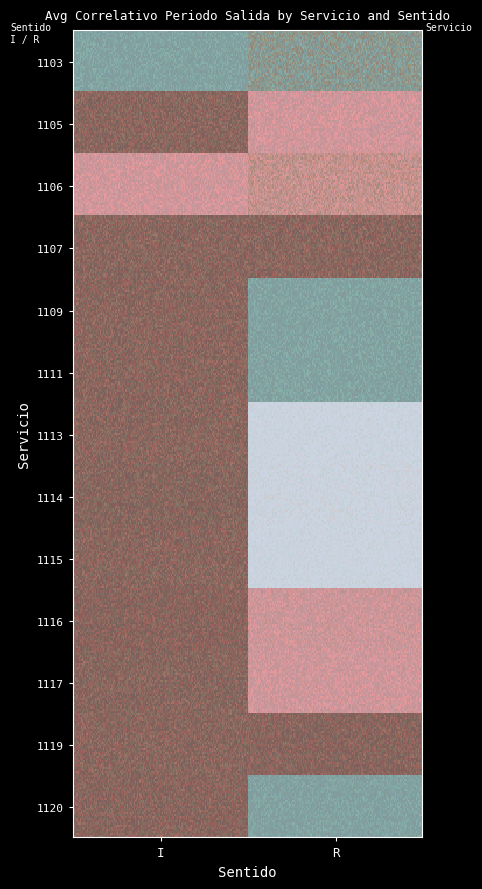

Which series has the largest range (max minus min)?

1109